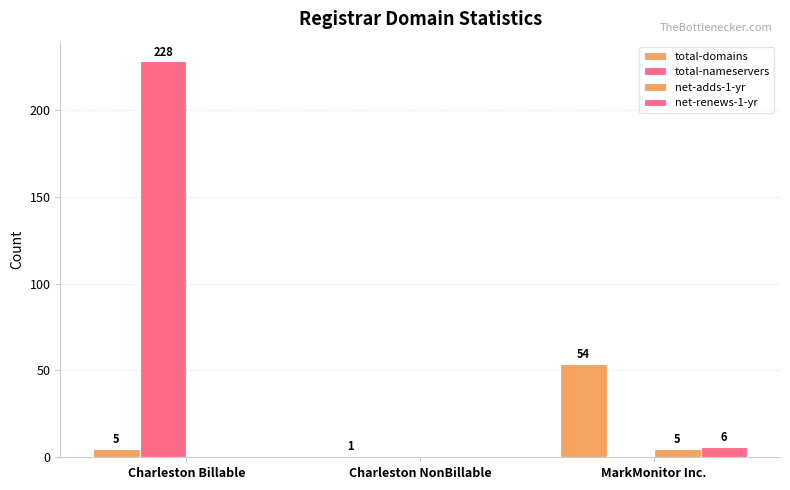

Are the bars grouped side by side (vs. stacked)?

Yes